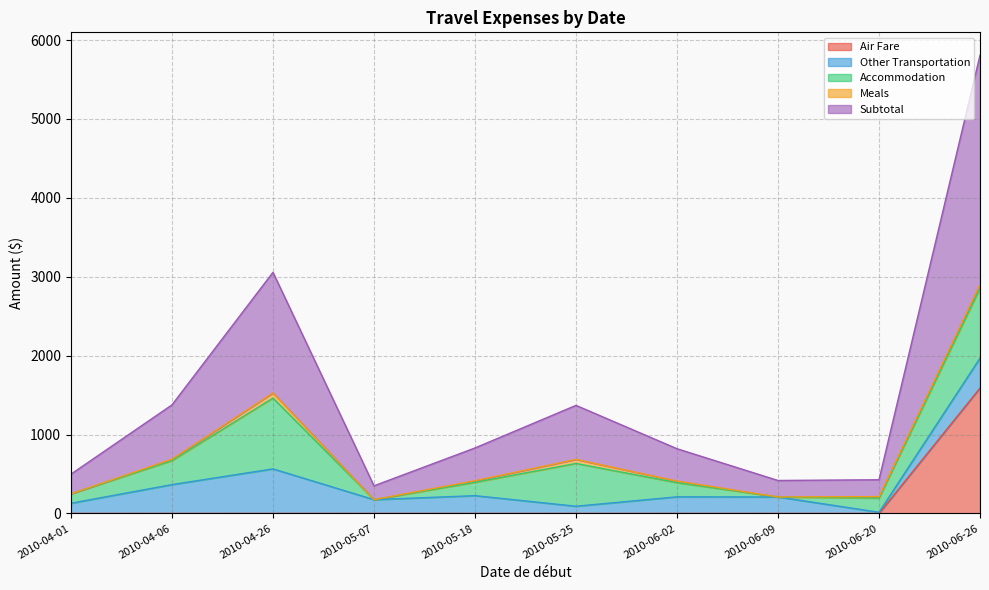

Rank the categories by Accommodation value from lowest to highest.

2010-06-09, 2010-05-07, 2010-04-01, 2010-05-18, 2010-06-20, 2010-06-02, 2010-04-06, 2010-05-25, 2010-06-26, 2010-04-26